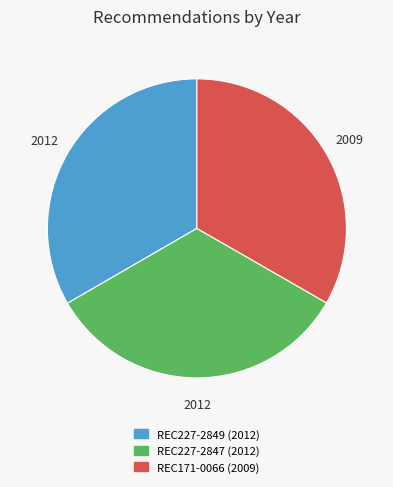

Is there any slice that represents more than half of the pie?

No